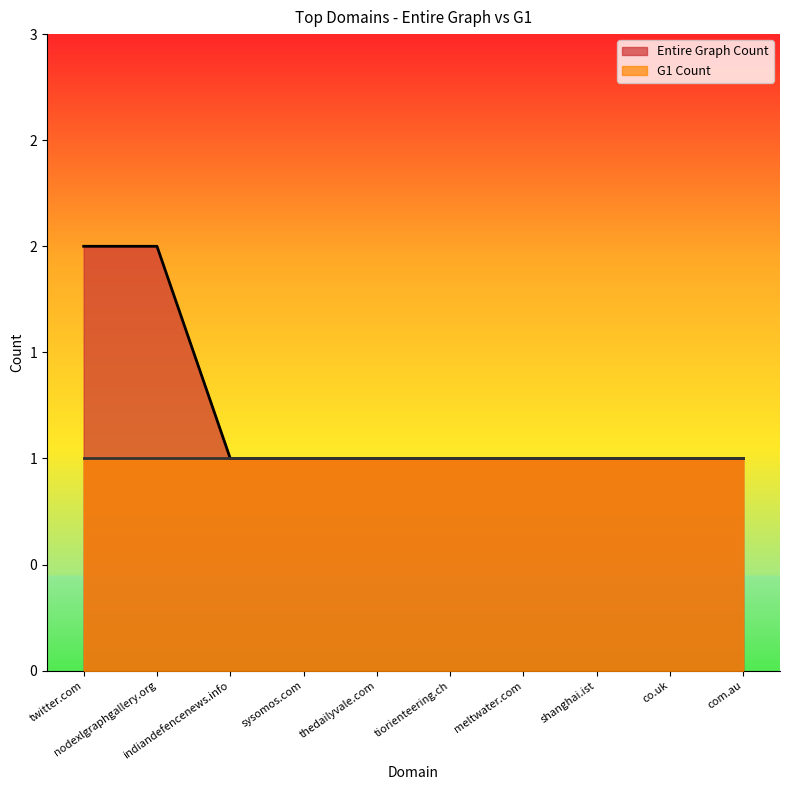

List the labels in order of value, largest first.

twitter.com, nodexlgraphgallery.org, indiandefencenews.info, sysomos.com, thedailyvale.com, tiorienteering.ch, meltwater.com, shanghai.ist, co.uk, com.au